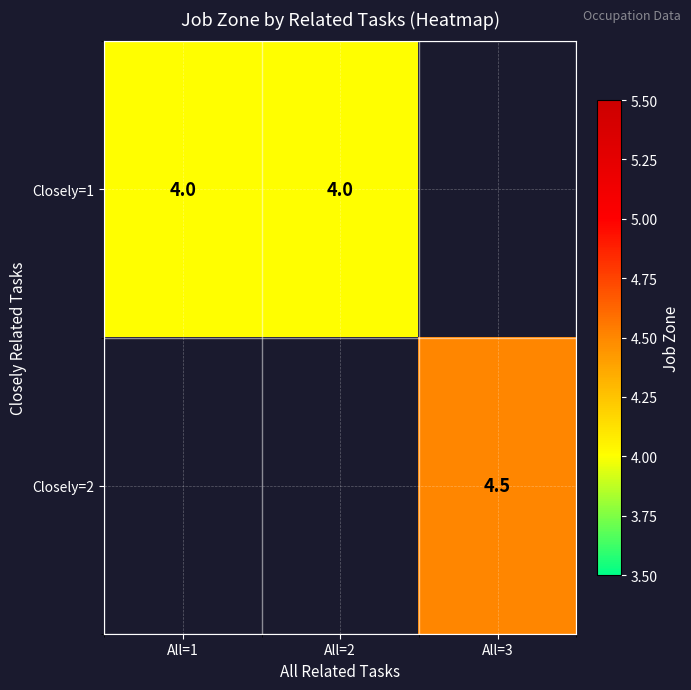

Count the number of categories in the chart.

3